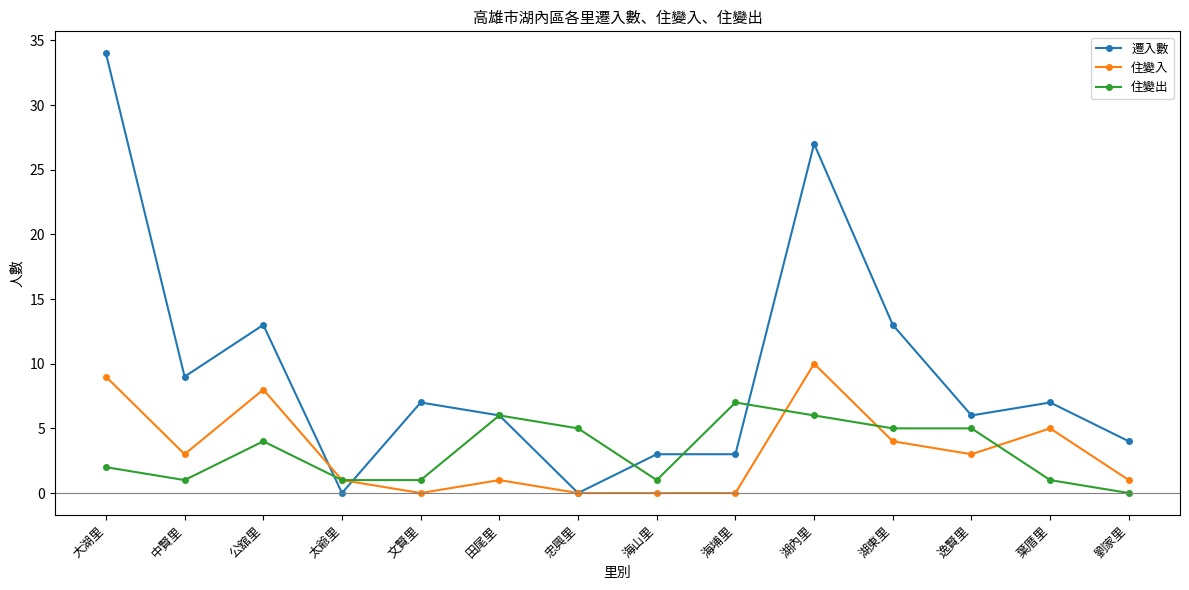

Where is the first local minimum for 遷入數?

中賢里